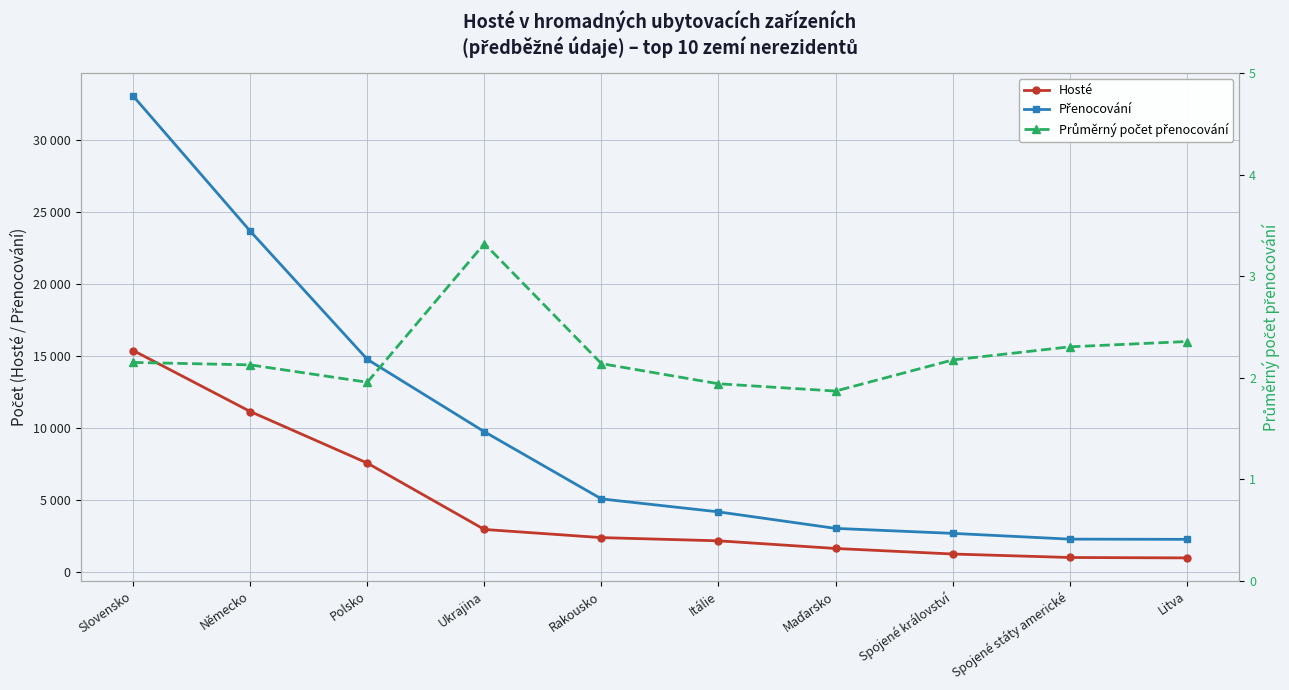

What position from the left is Spojené státy americké?

9